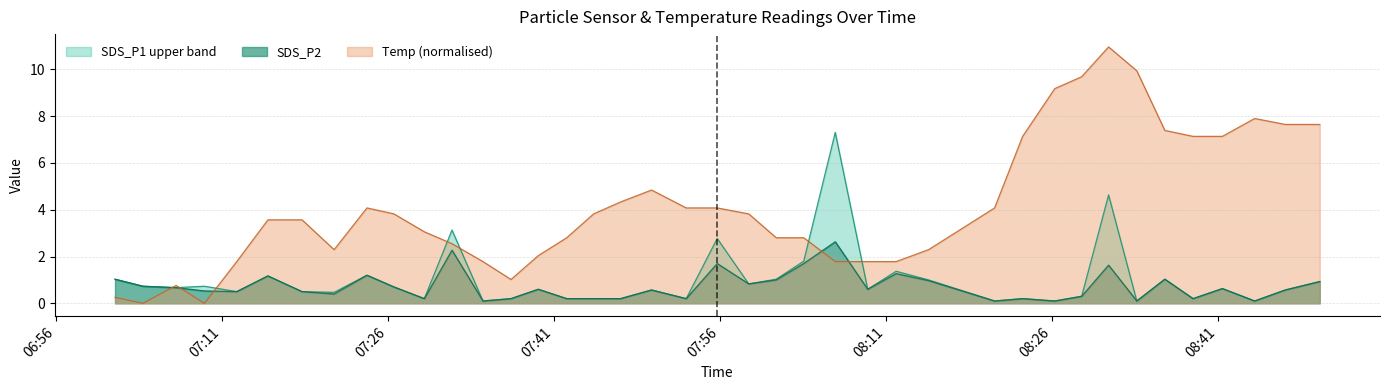

What position from the left is 2023/05/11 07:34:35?

13